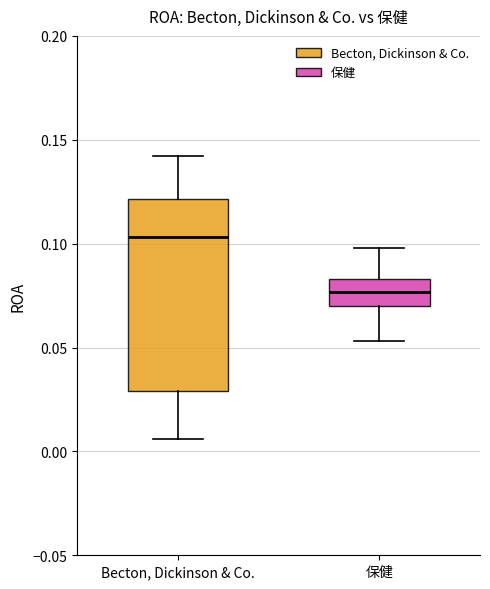

Reading left to right, transcribe this box plot: for each box, give where its median line is, the range the box spans, and where its two whiskers end, as read against the y-axis. The values are not printed on the chart, so give them approximately, as read against the axis.

Becton, Dickinson & Co.: median 0.105, box 0.030 to 0.120, whiskers 0.005 to 0.140
保健: median 0.075, box 0.070 to 0.085, whiskers 0.055 to 0.100